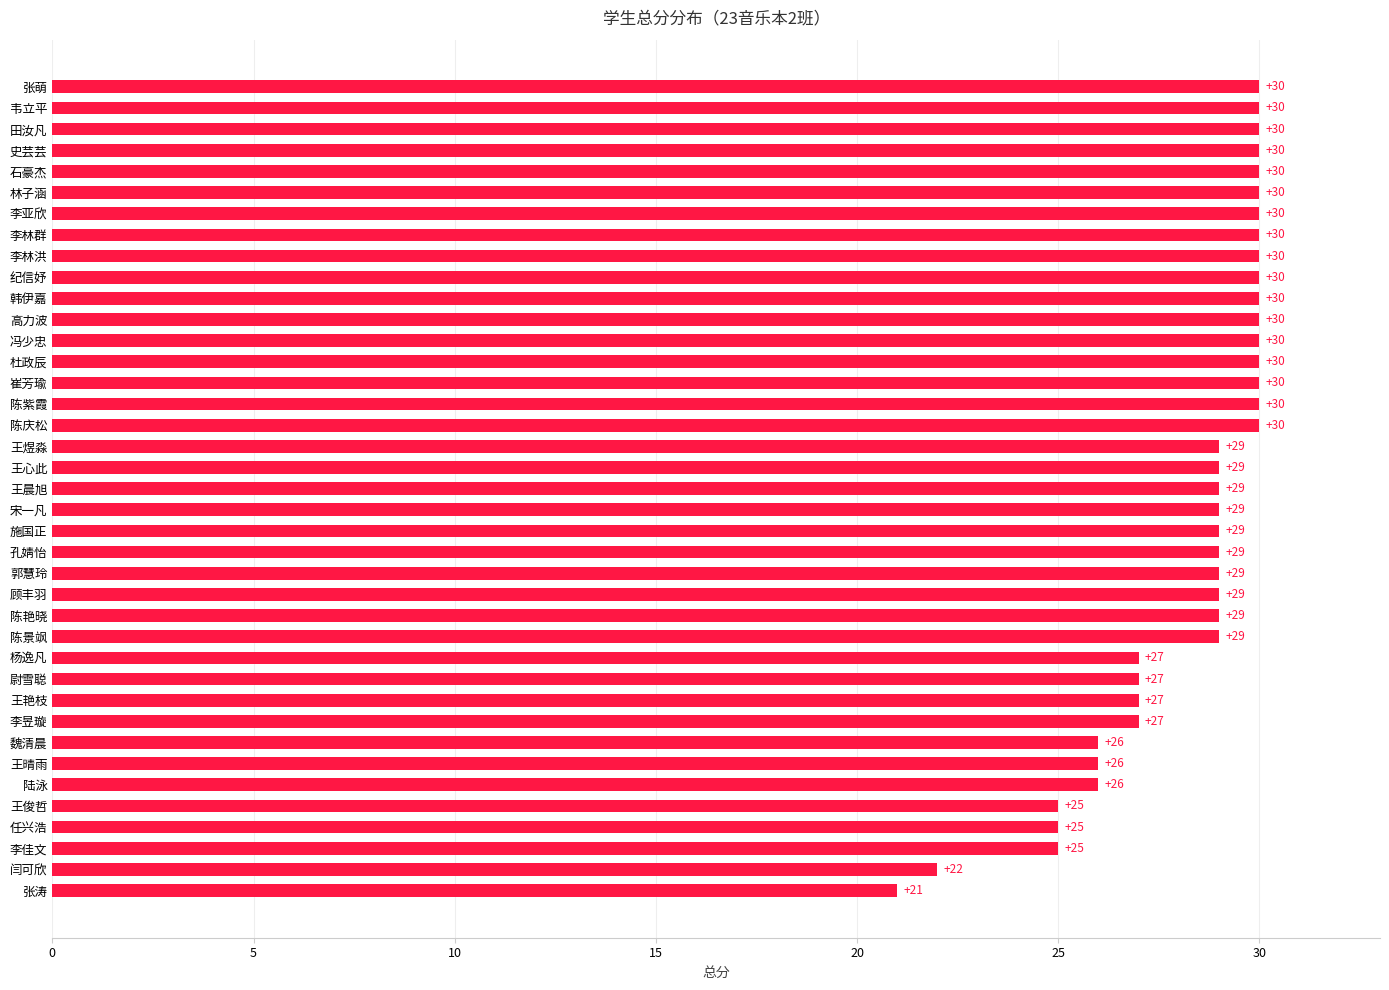

What is the difference between the second highest and second lowest values?

8